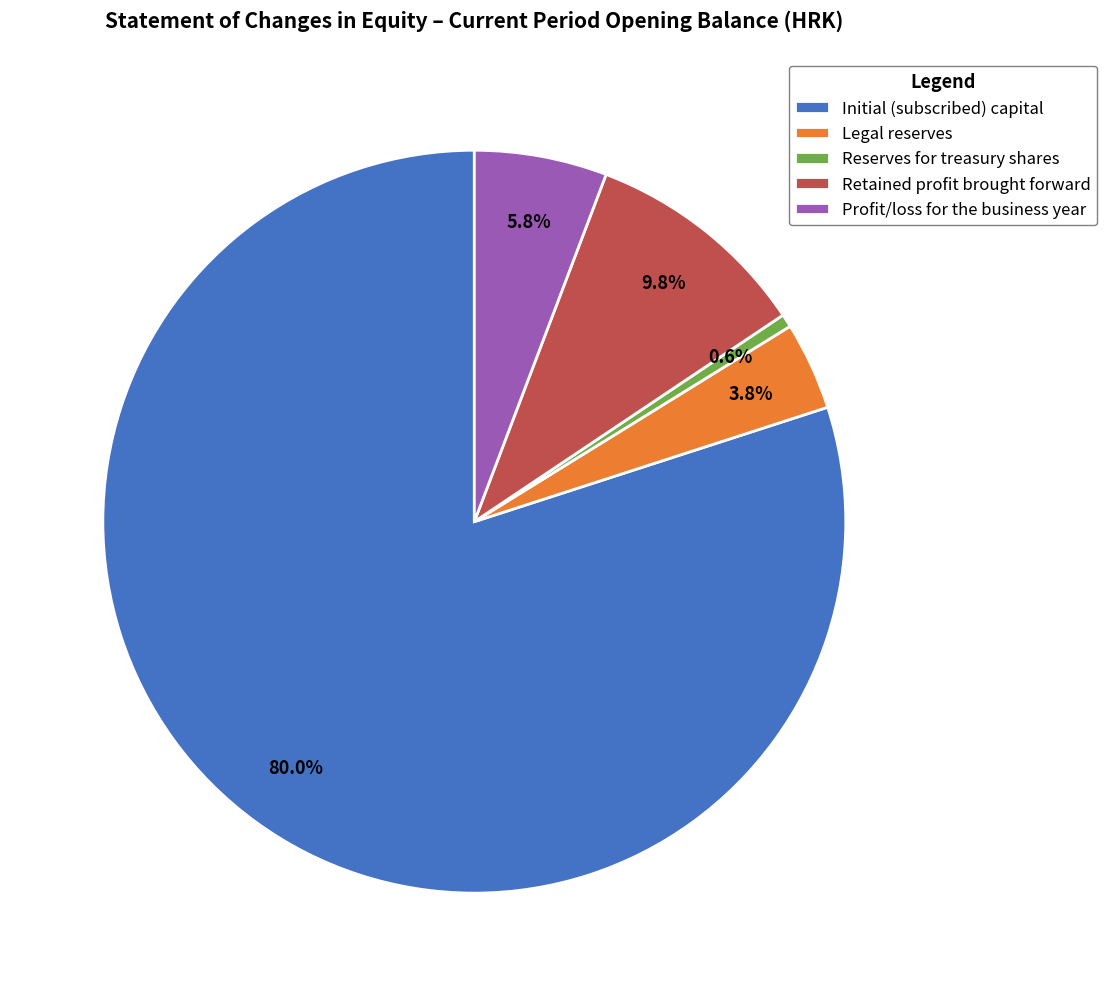

What percentage is the Retained profit brought forward slice, to the nearest percent?

10%